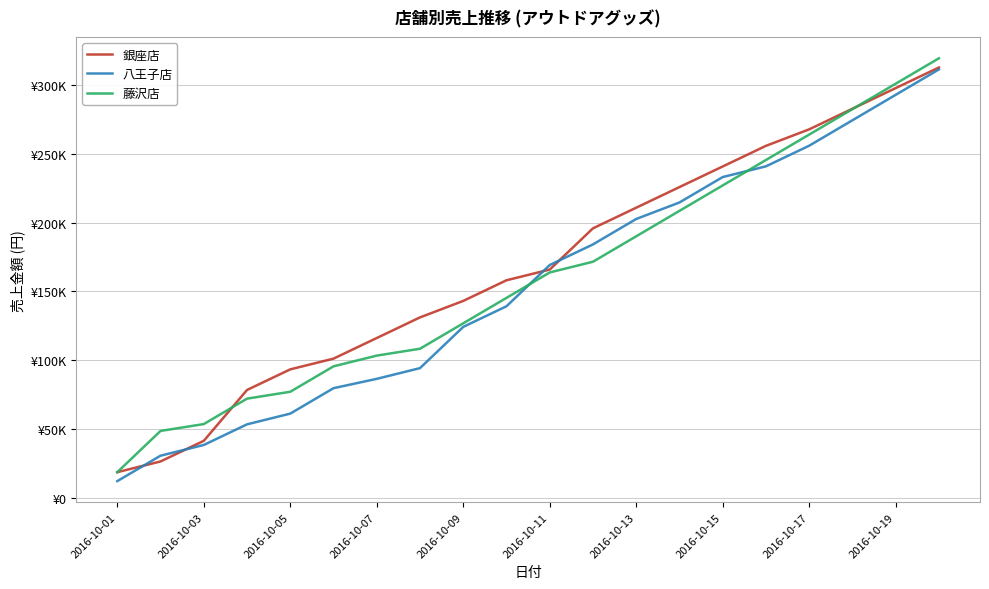

Does the chart display data point markers on the line(s)?

No